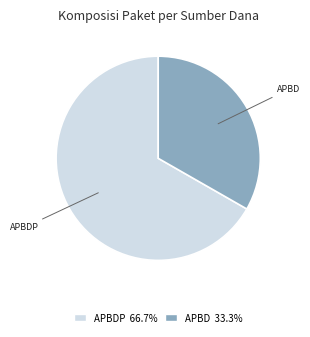

Is there a majority slice in this chart?

Yes